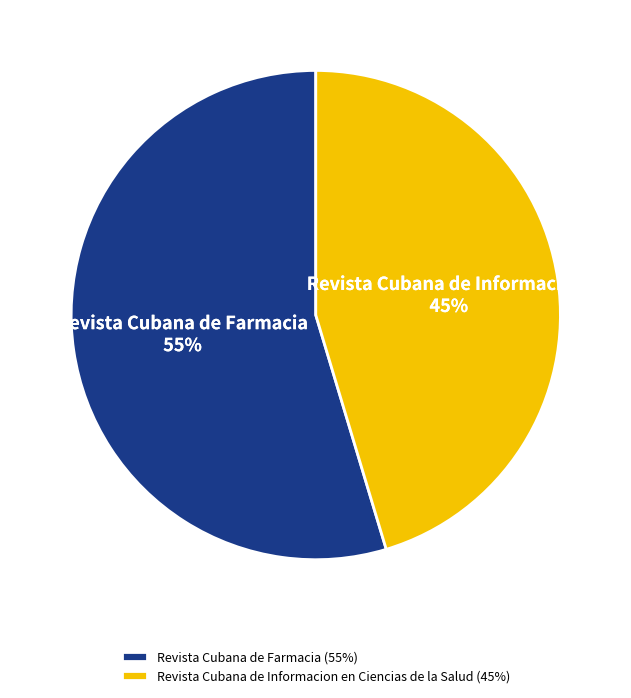

To the nearest percent, what portion does Revista Cubana de Informacion en Ciencias de la Salud represent?

45%